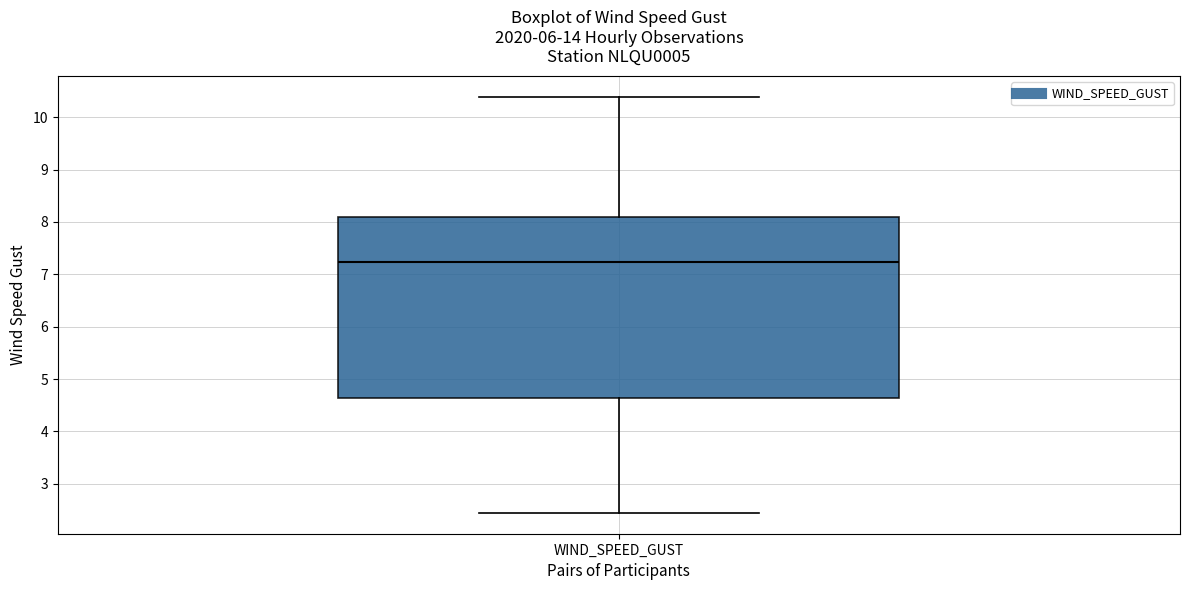

Transcribe this box plot: give where the median line is, the range the box spans, and where the two whiskers end, as read against the y-axis. The values are not printed on the chart, so give them approximately, as read against the axis.

median 7.2, box 4.6 to 8.1, whiskers 2.4 to 10.4